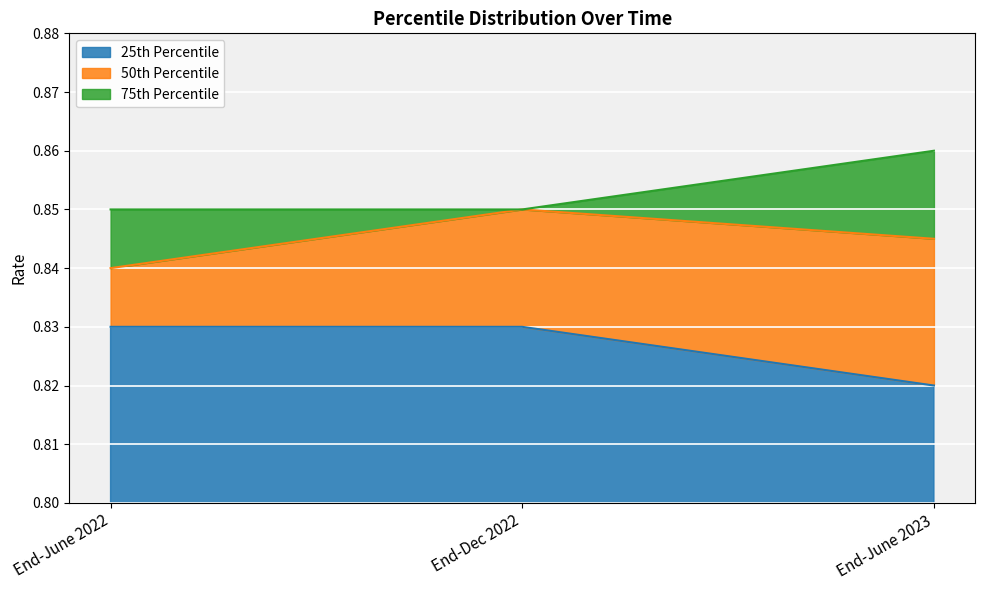

Reading left to right, list all the values displayed in this chart.

25th Percentile: End-June 2022=0.8	End-Dec 2022=0.8	End-June 2023=0.8
50th Percentile: End-June 2022=0.8	End-Dec 2022=0.8	End-June 2023=0.8
75th Percentile: End-June 2022=0.8	End-Dec 2022=0.8	End-June 2023=0.9